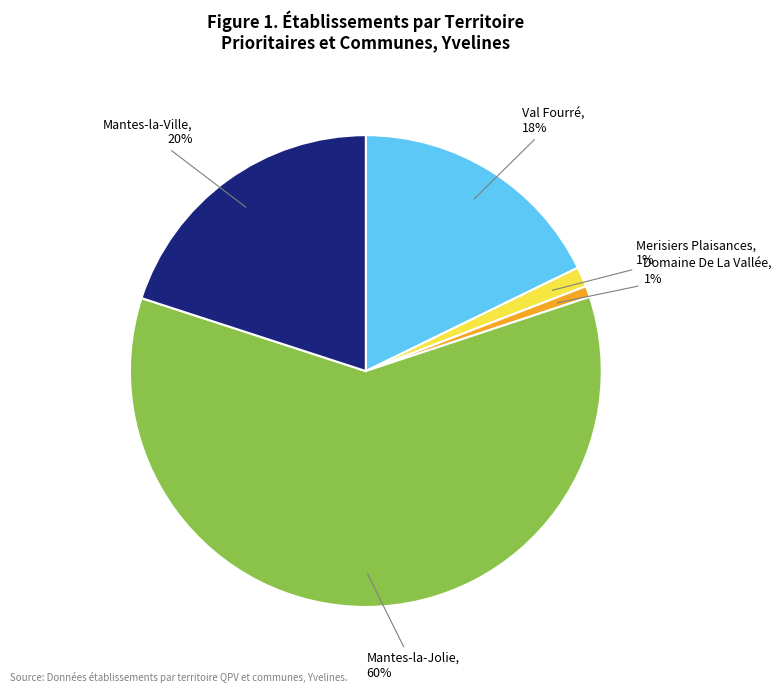

Between Val Fourré and Mantes-la-Jolie, which is larger?

Mantes-la-Jolie